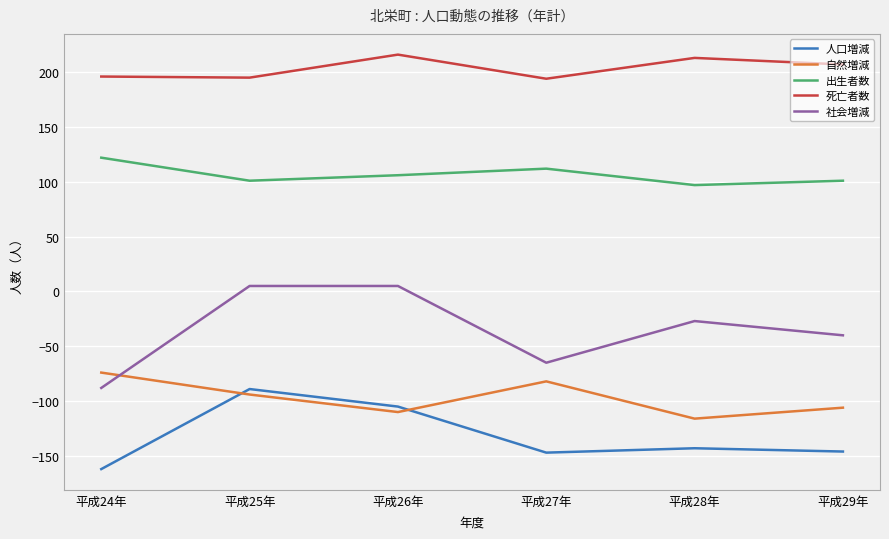

Is the value of 出生者数 at 平成28年 greater than the value of 社会増減 at 平成26年?

Yes